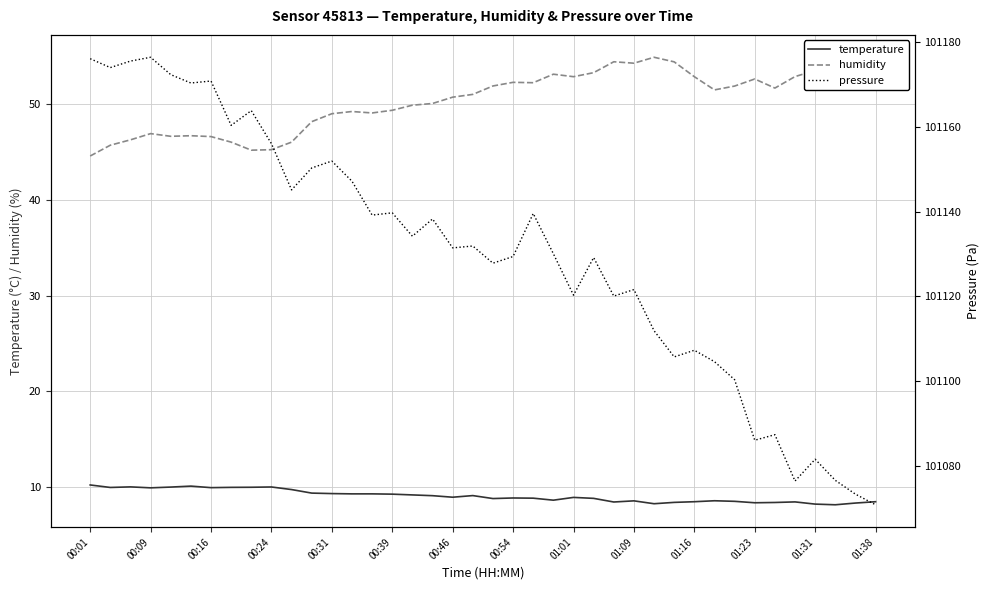

In pressure, how many points are lower than both neighbors (excluding endpoints)?

13